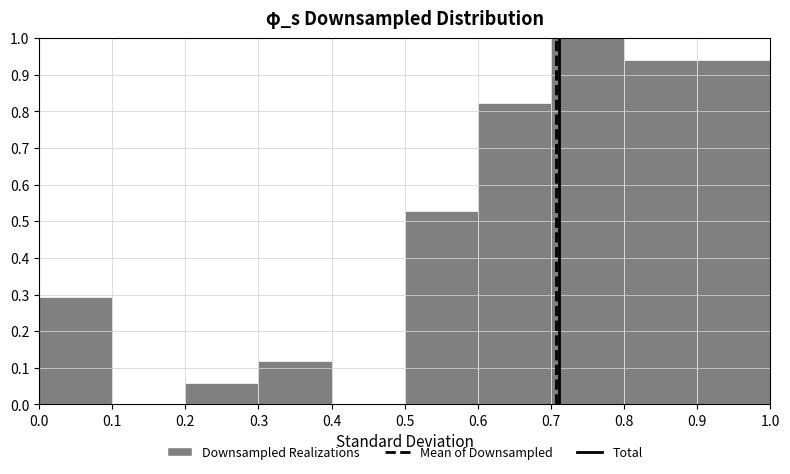

Over which range of the x-axis is the bar tallest?

0.7 to 0.8